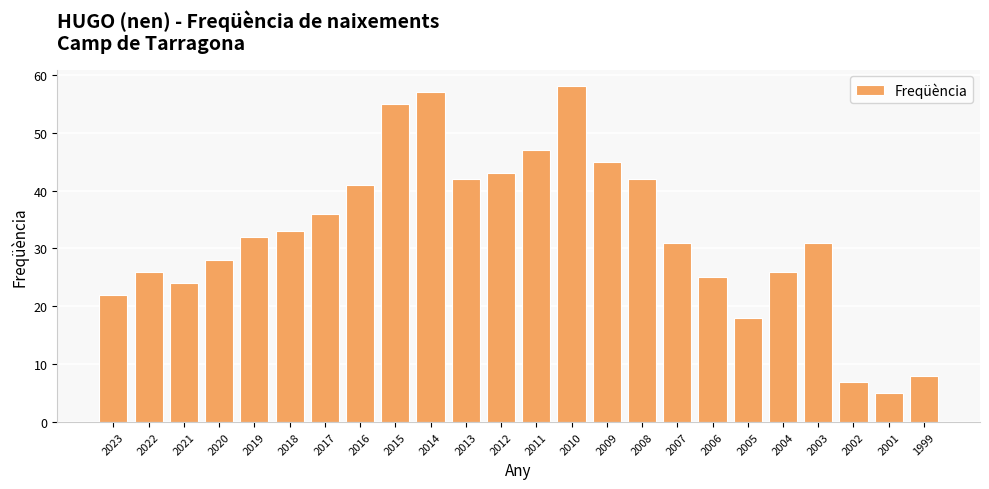

What is the difference between the second highest and second lowest values?

50